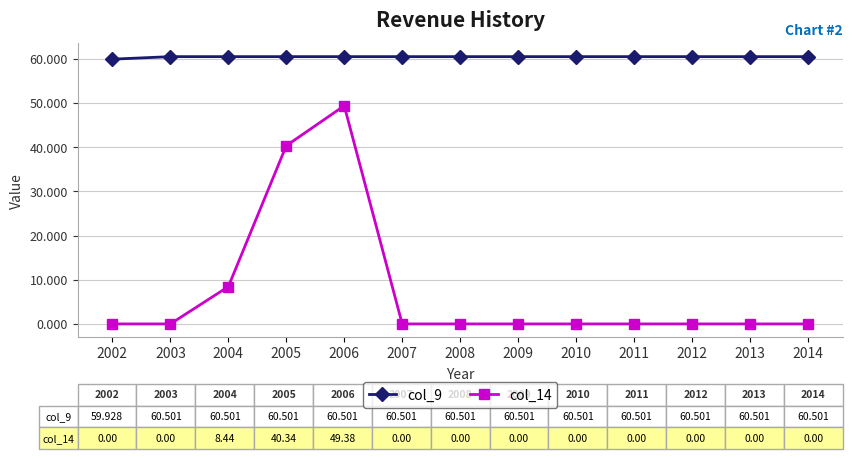

Rank the series by their average value, from lowest to highest.

col_14, col_9